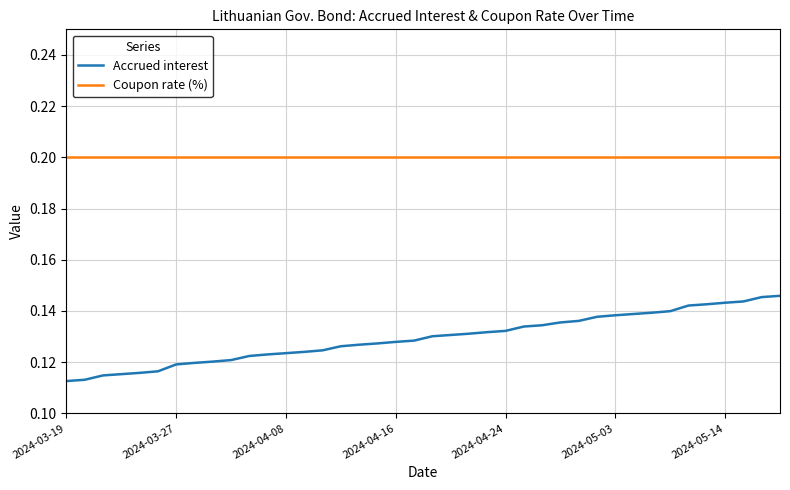

True or false: Coupon rate (%) and Accrued interest intersect in this chart.

False